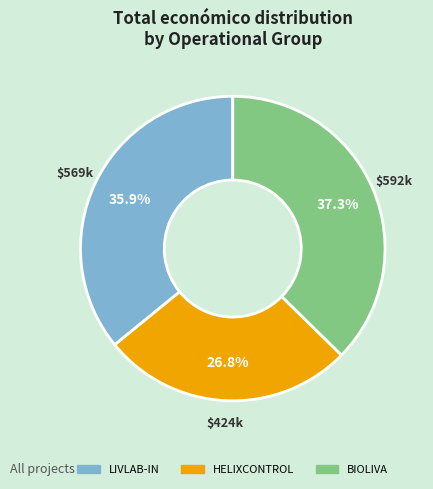

Is there a majority slice in this chart?

No